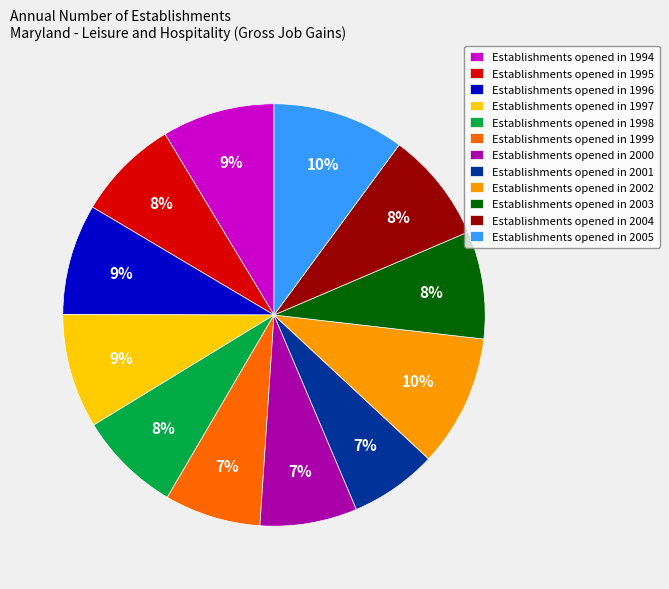

Is the sum of Establishments opened in 2000 and Establishments opened in 1996 greater than half?

No